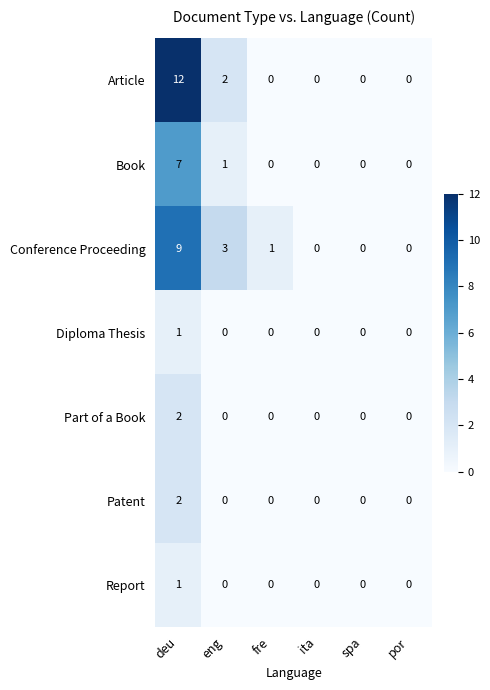

How many categories are shown in the chart?

6